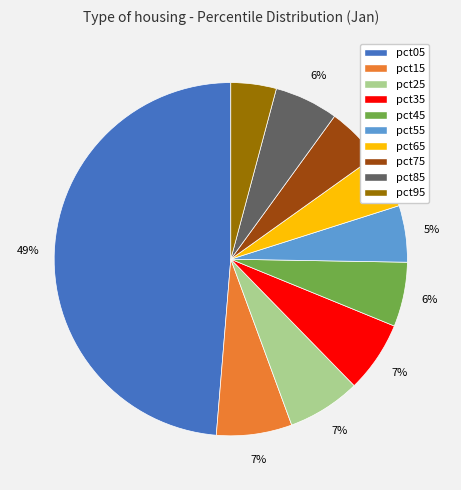

How many slices are in this pie chart?

10